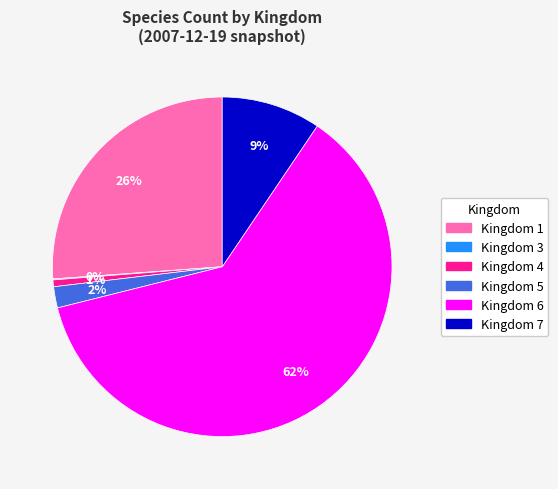

To the nearest percent, what percentage of the pie is Kingdom 7?

9%